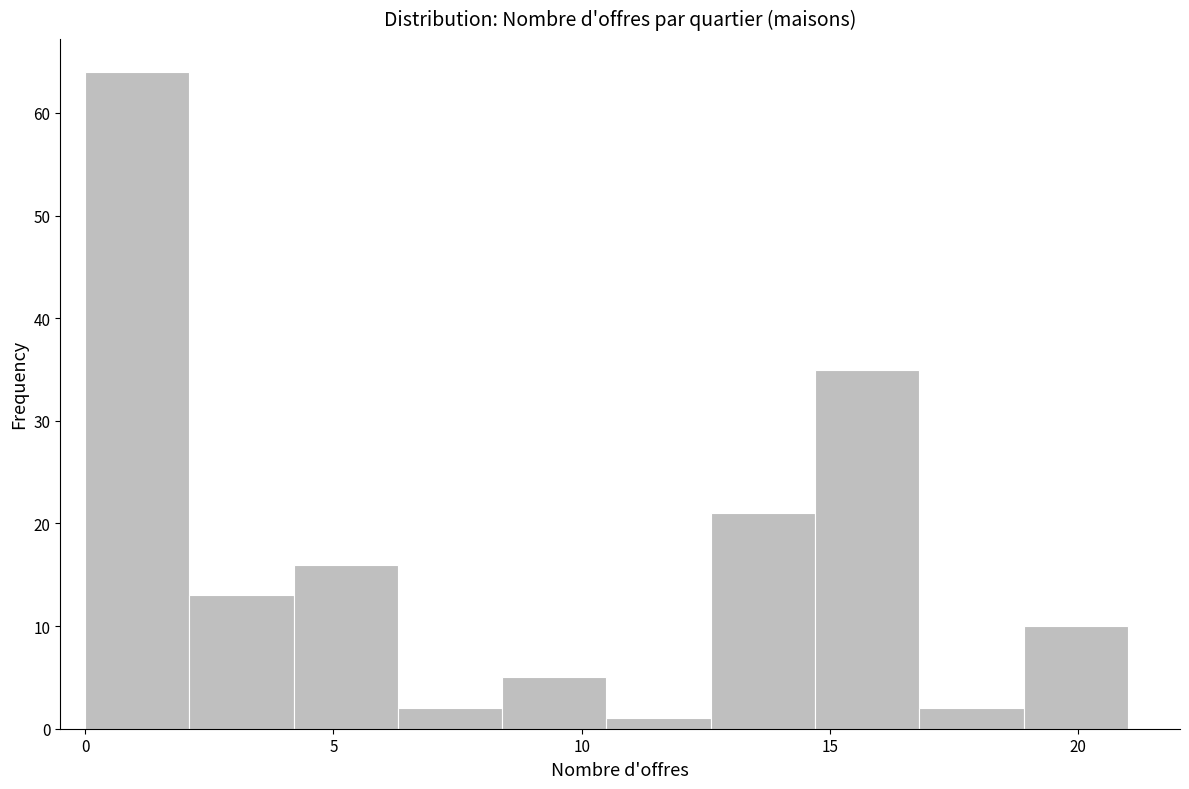

Over which range of the x-axis is the bar tallest?

0.0 to 2.1